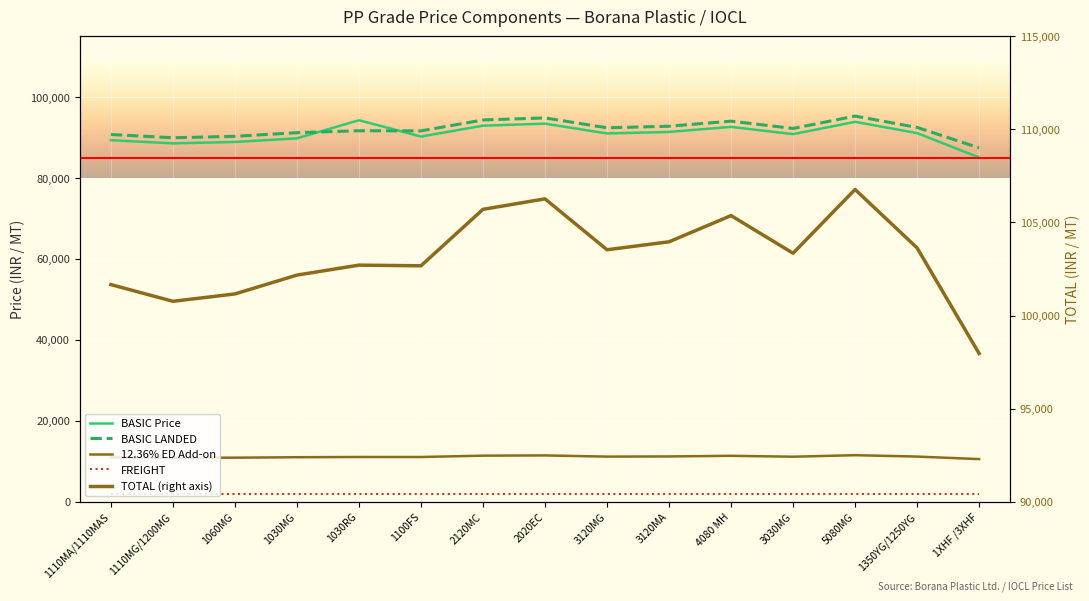

Between 1110MA/1110MAS and 1350YG/1250YG, which series saw the biggest shift?

TOTAL (right axis)